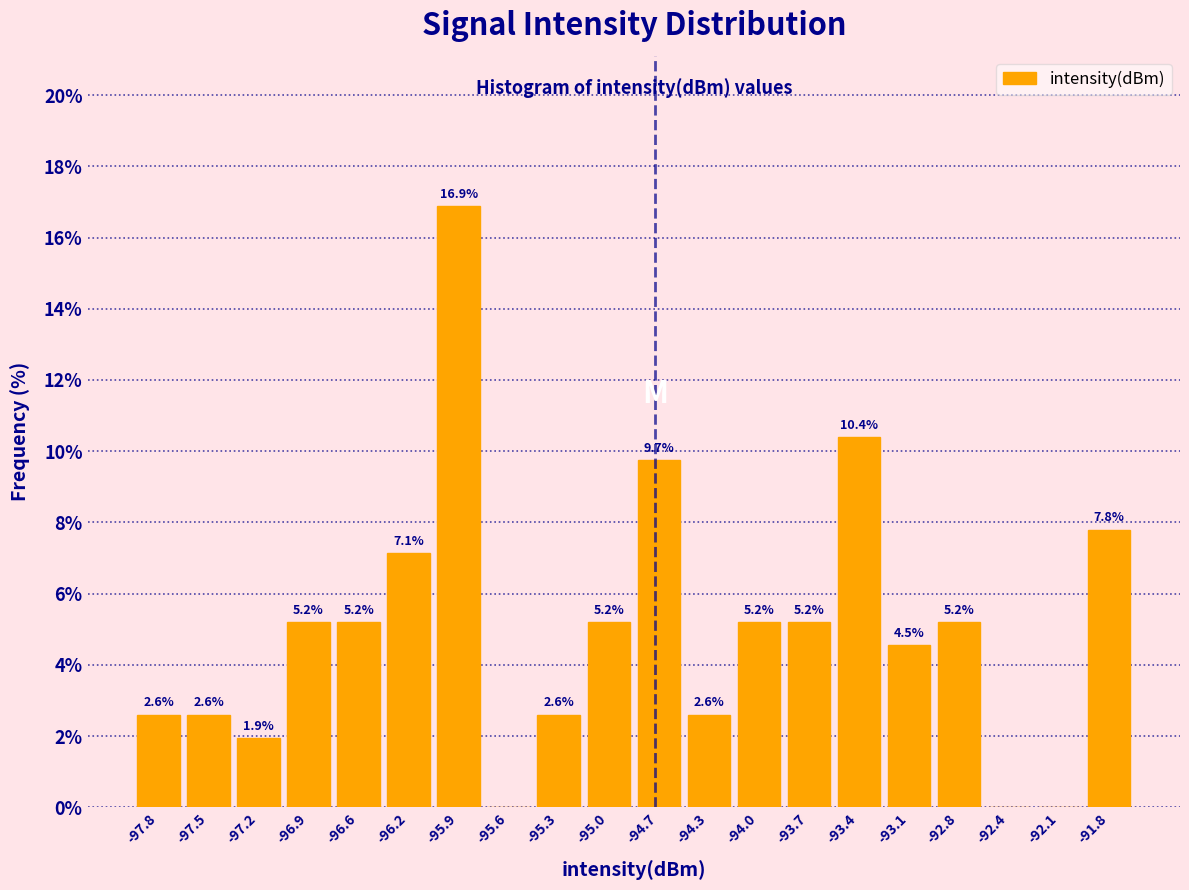

Over which range of the x-axis is the bar tallest?

-96.10 to -95.75